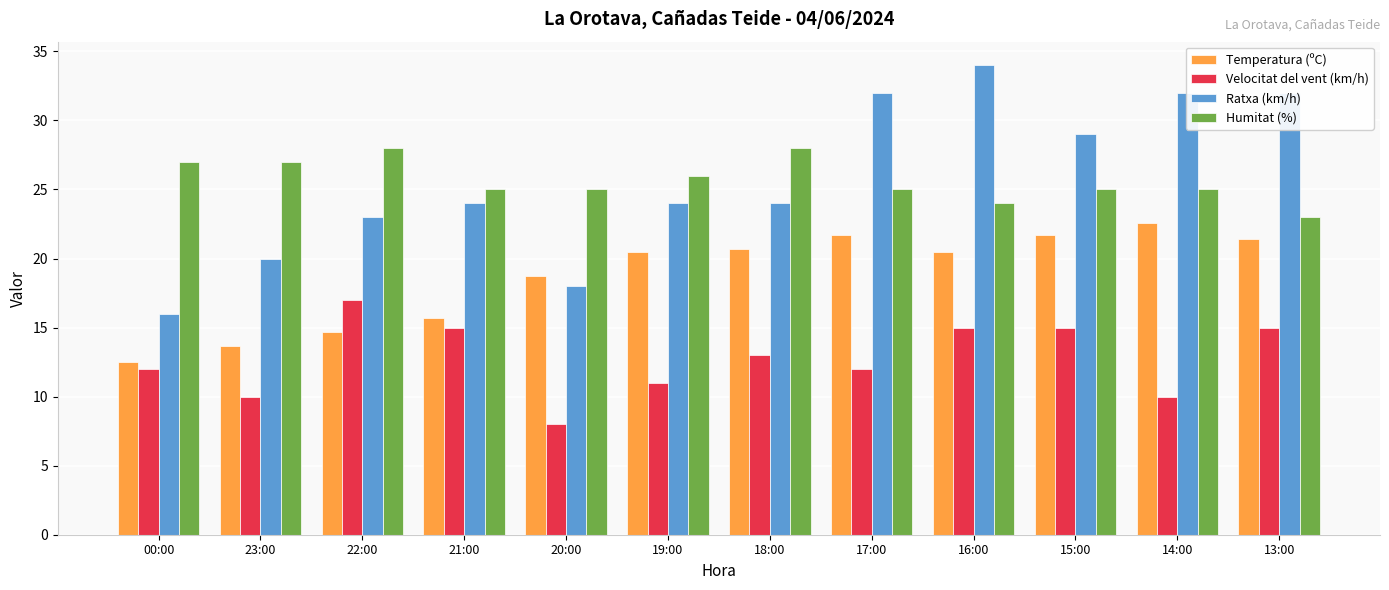

What is the label of the 11th bar from the right?

23:00